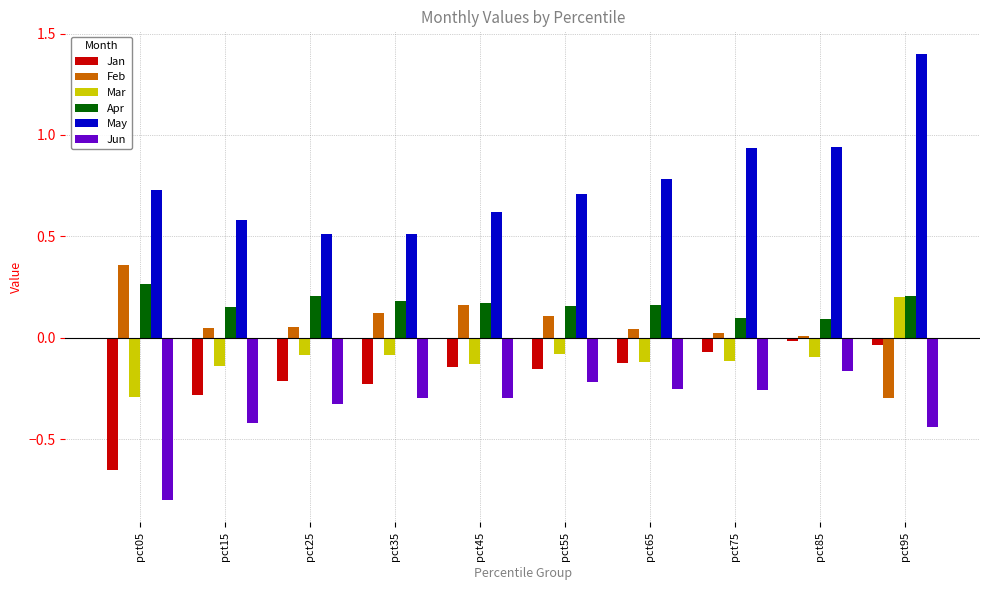

What is the total value across all series at pct55?

0.5